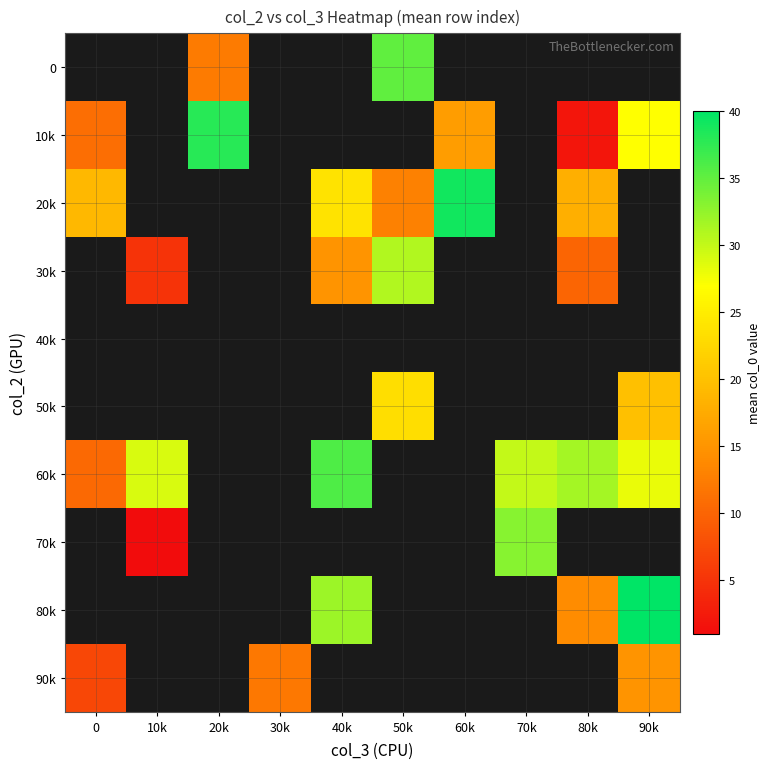

Between 80k and 10k, which is larger?

10k